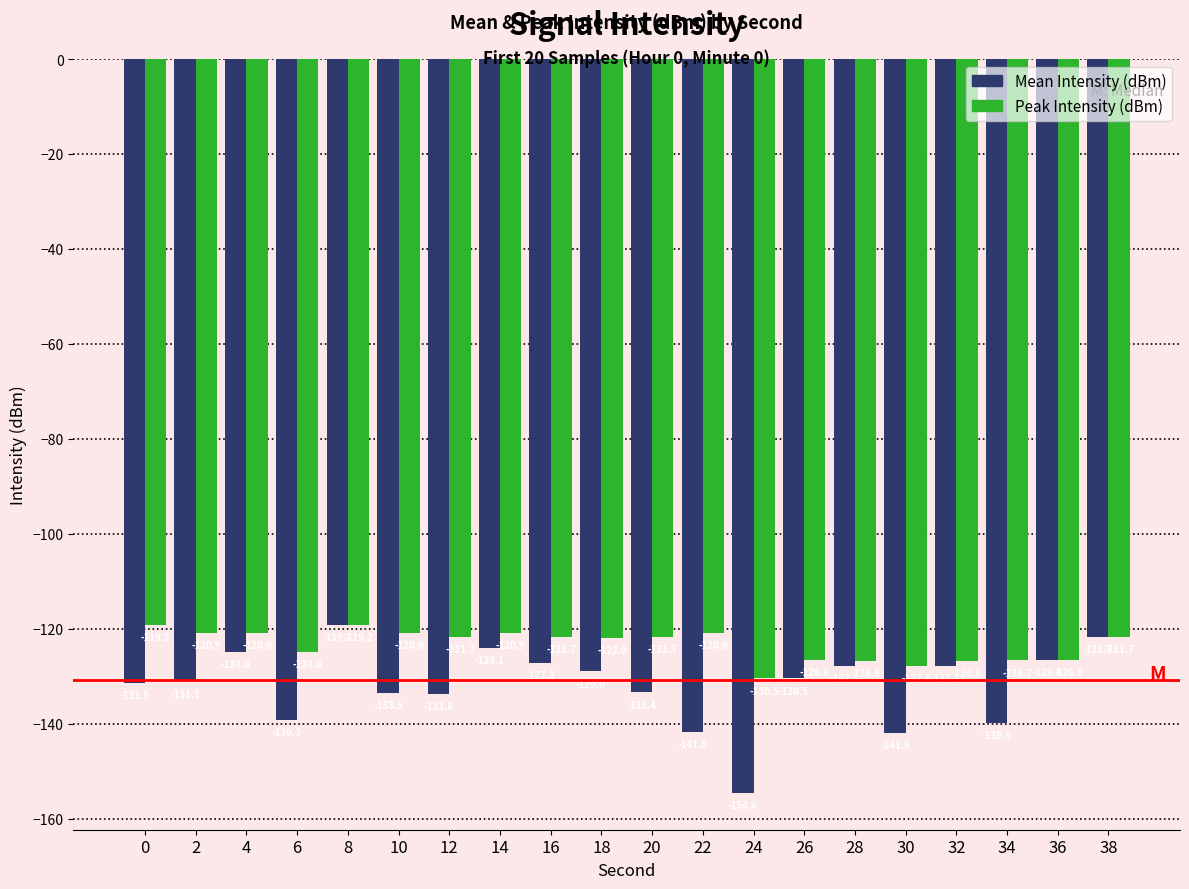

What is the lowest value of the Peak Intensity (dBm) series?

-130.5